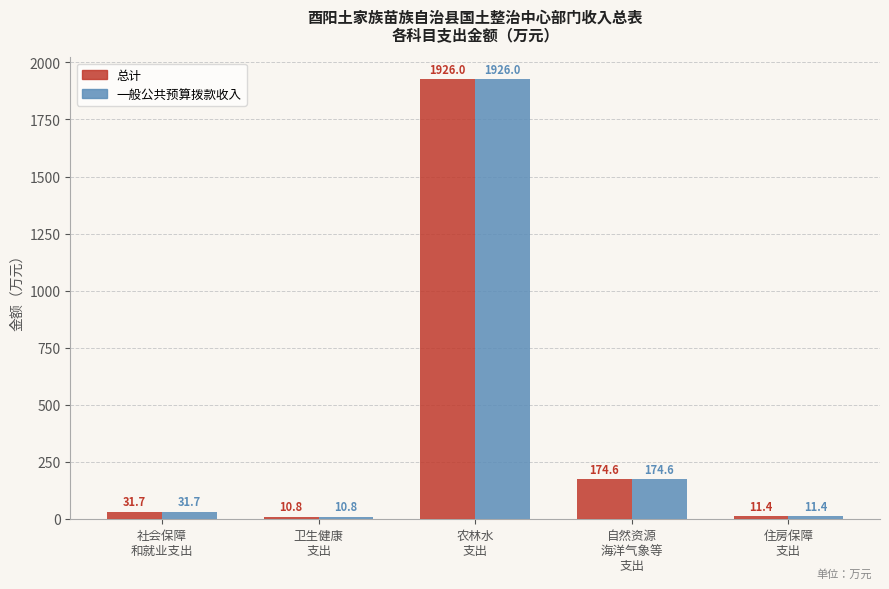

True or false: 一般公共预算拨款收入 has a value of 1926.0 at 农林水
支出.

True